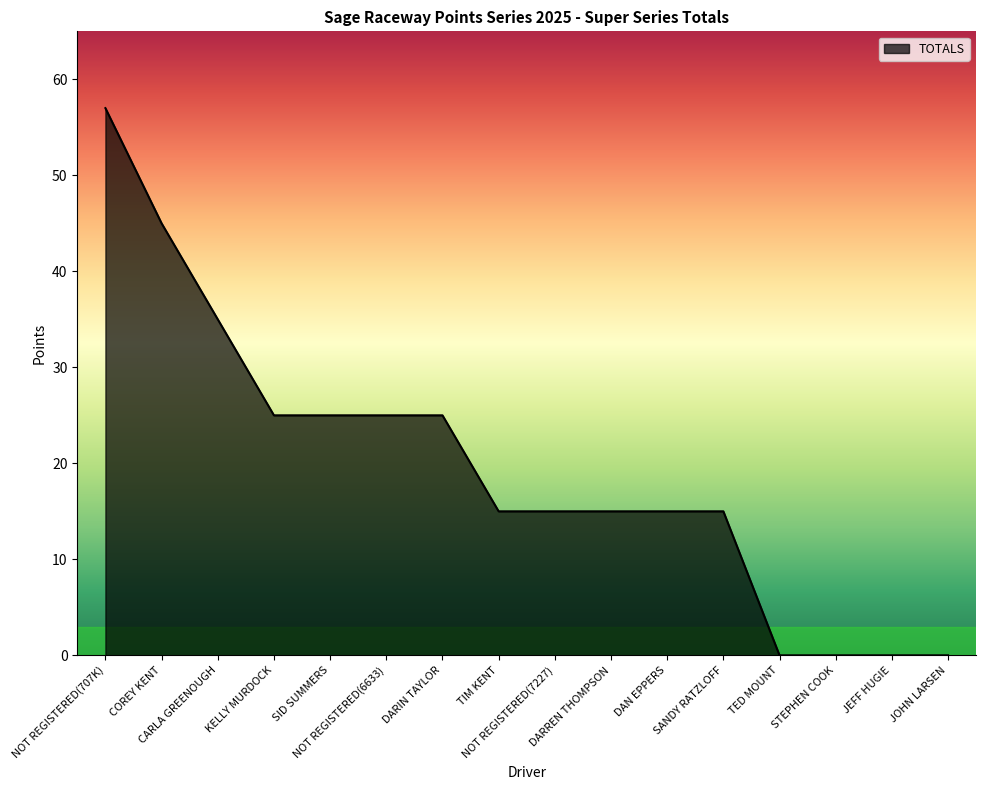

What is the greatest value displayed?

57